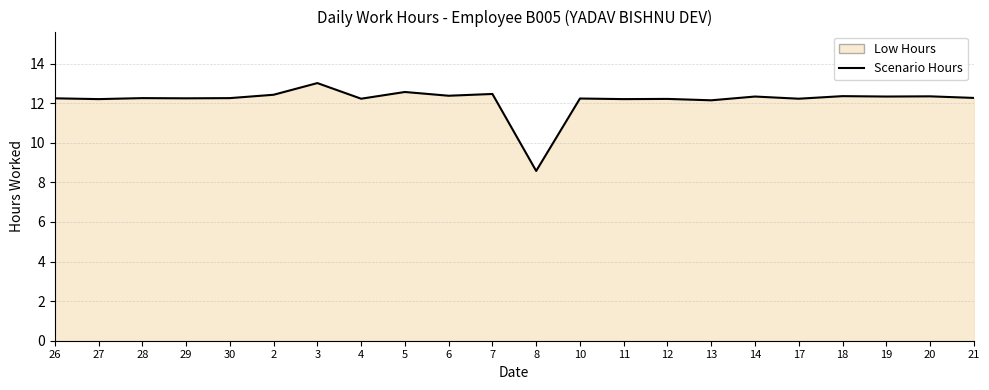

Reading left to right, transcribe all the data shown in this chart.

12.2	12.2	12.3	12.2	12.3	12.4	13.0	12.2	12.6	12.4	12.5	8.6	12.2	12.2	12.2	12.2	12.3	12.2	12.4	12.3	12.3	12.3